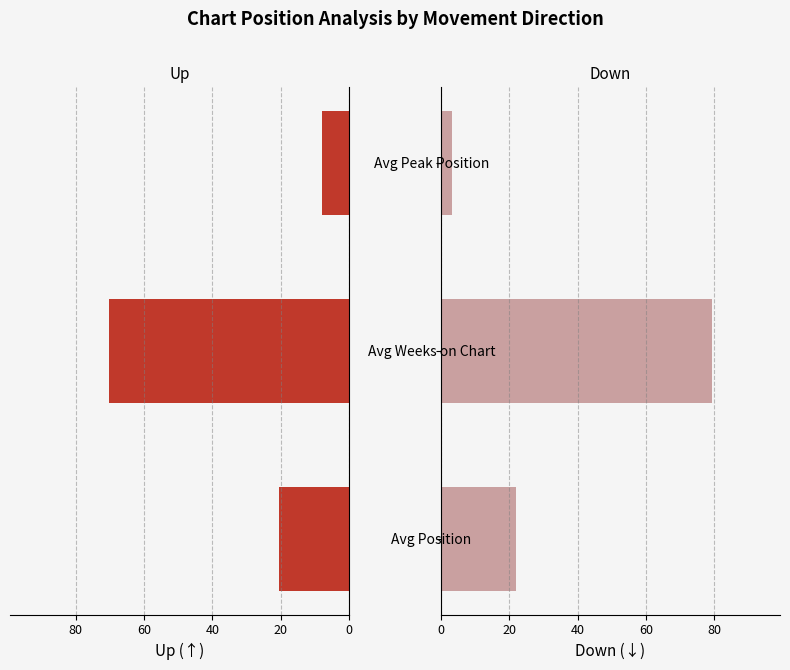

Between Avg Peak Position and Avg Weeks on Chart, which is larger?

Avg Peak Position